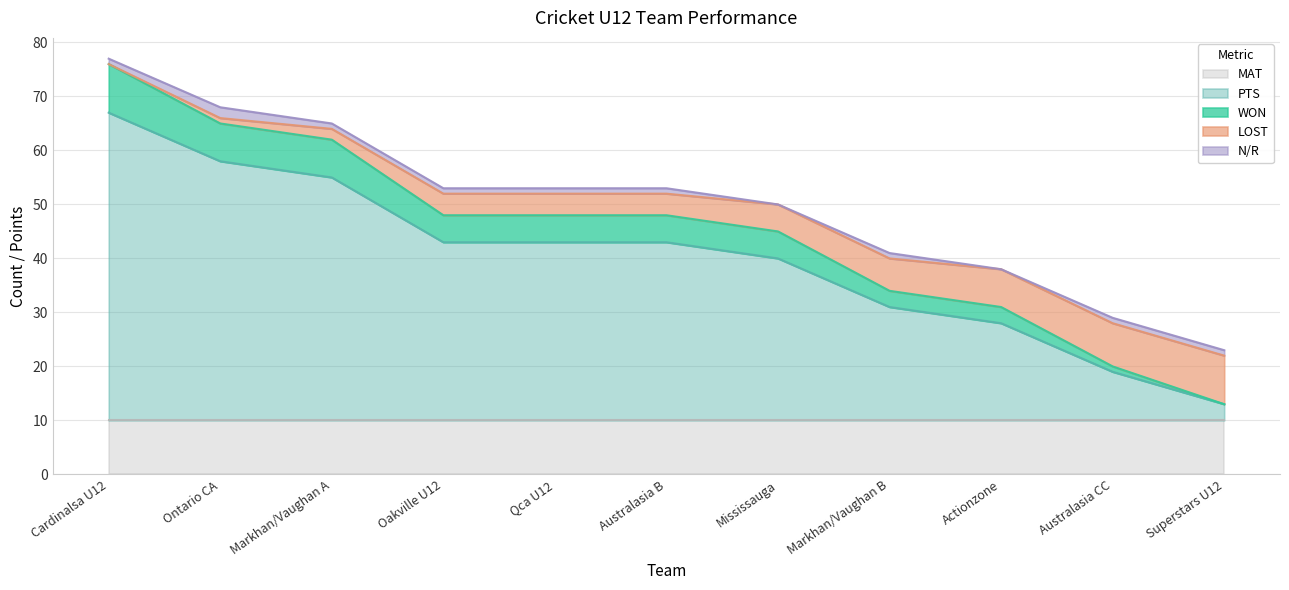

What is the lowest value of the MAT series?

10